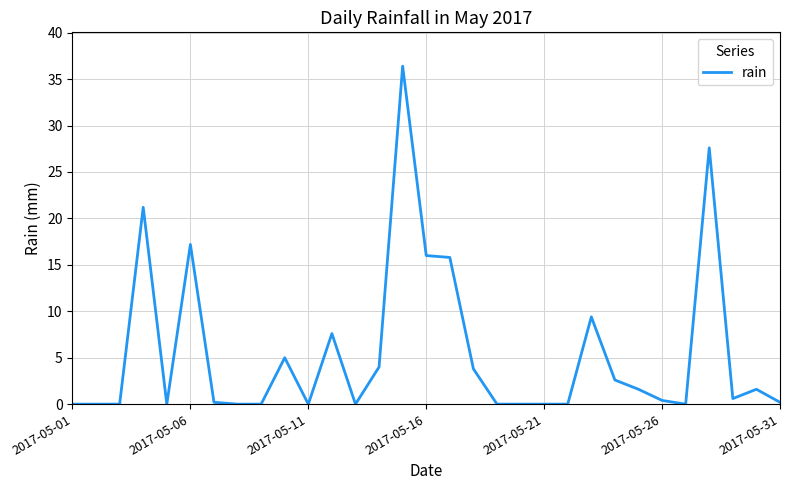

What is the difference between the maximum and minimum values?

36.4